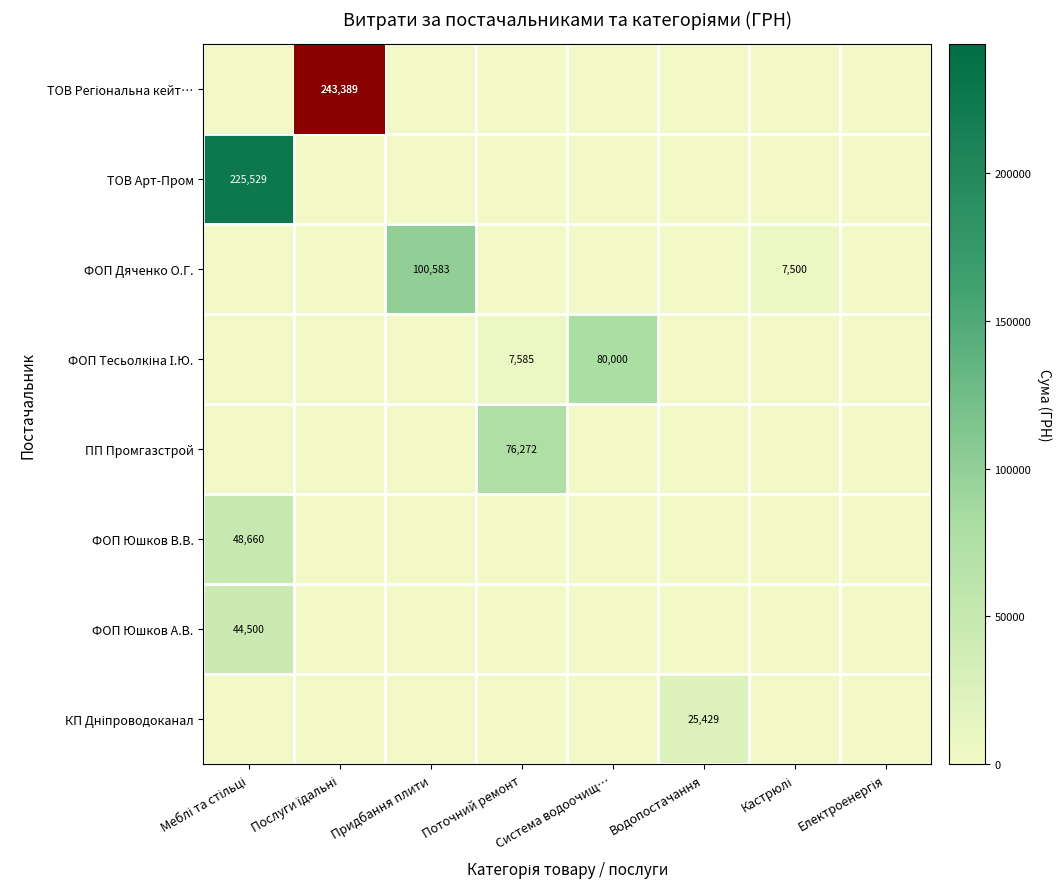

Is it true that КП Дніпроводоканал equals 8663.9 at Послуги їдальні?

False